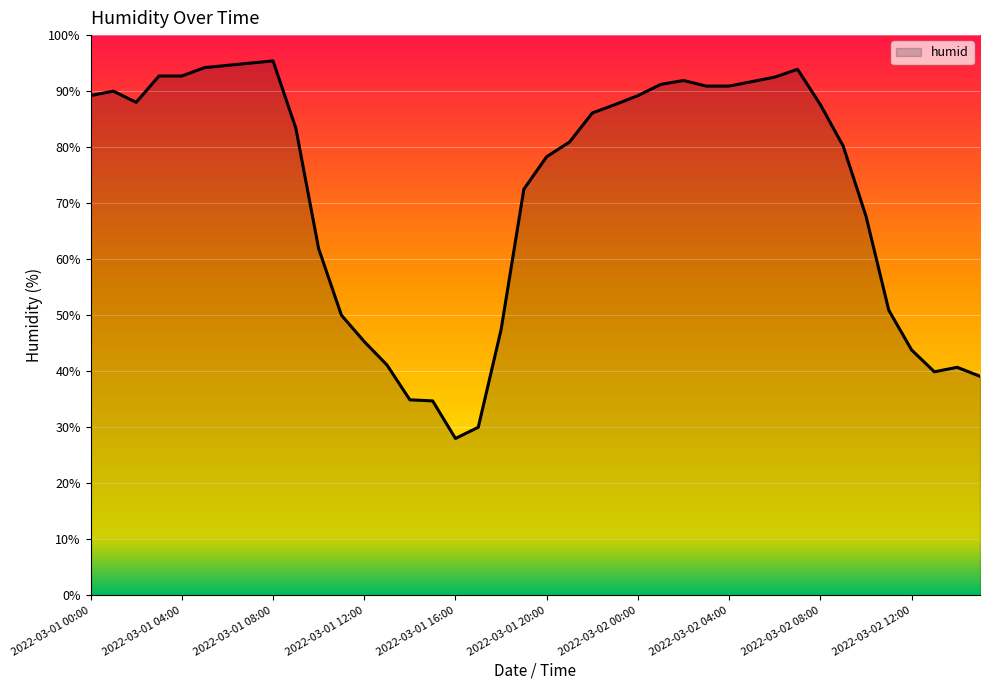

What is the minimum value shown in the chart?

28.0